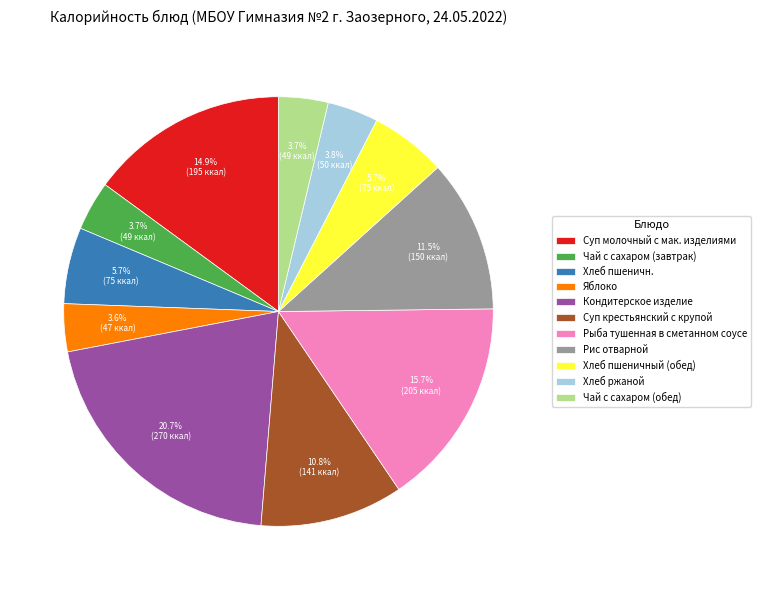

What percentage do Рис отварной and Хлеб ржаной together represent?

15.3%